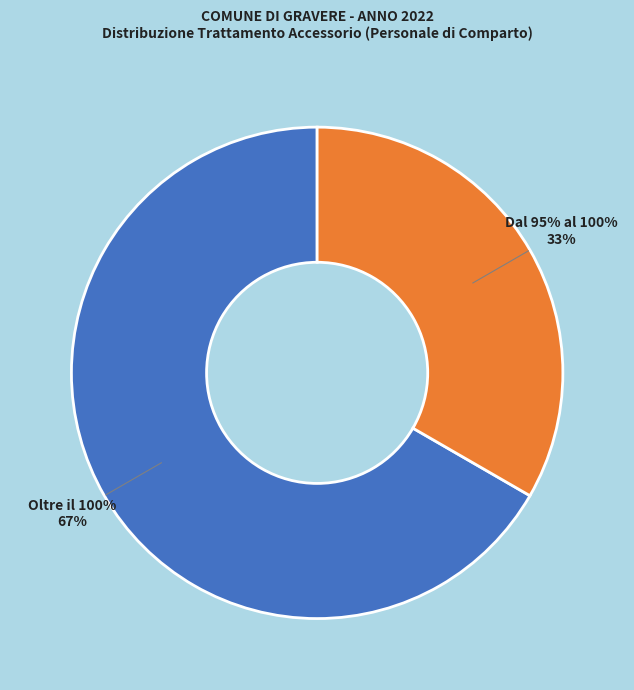

Is the sum of Dal 70% al 80% and Oltre il 100% greater than half?

Yes